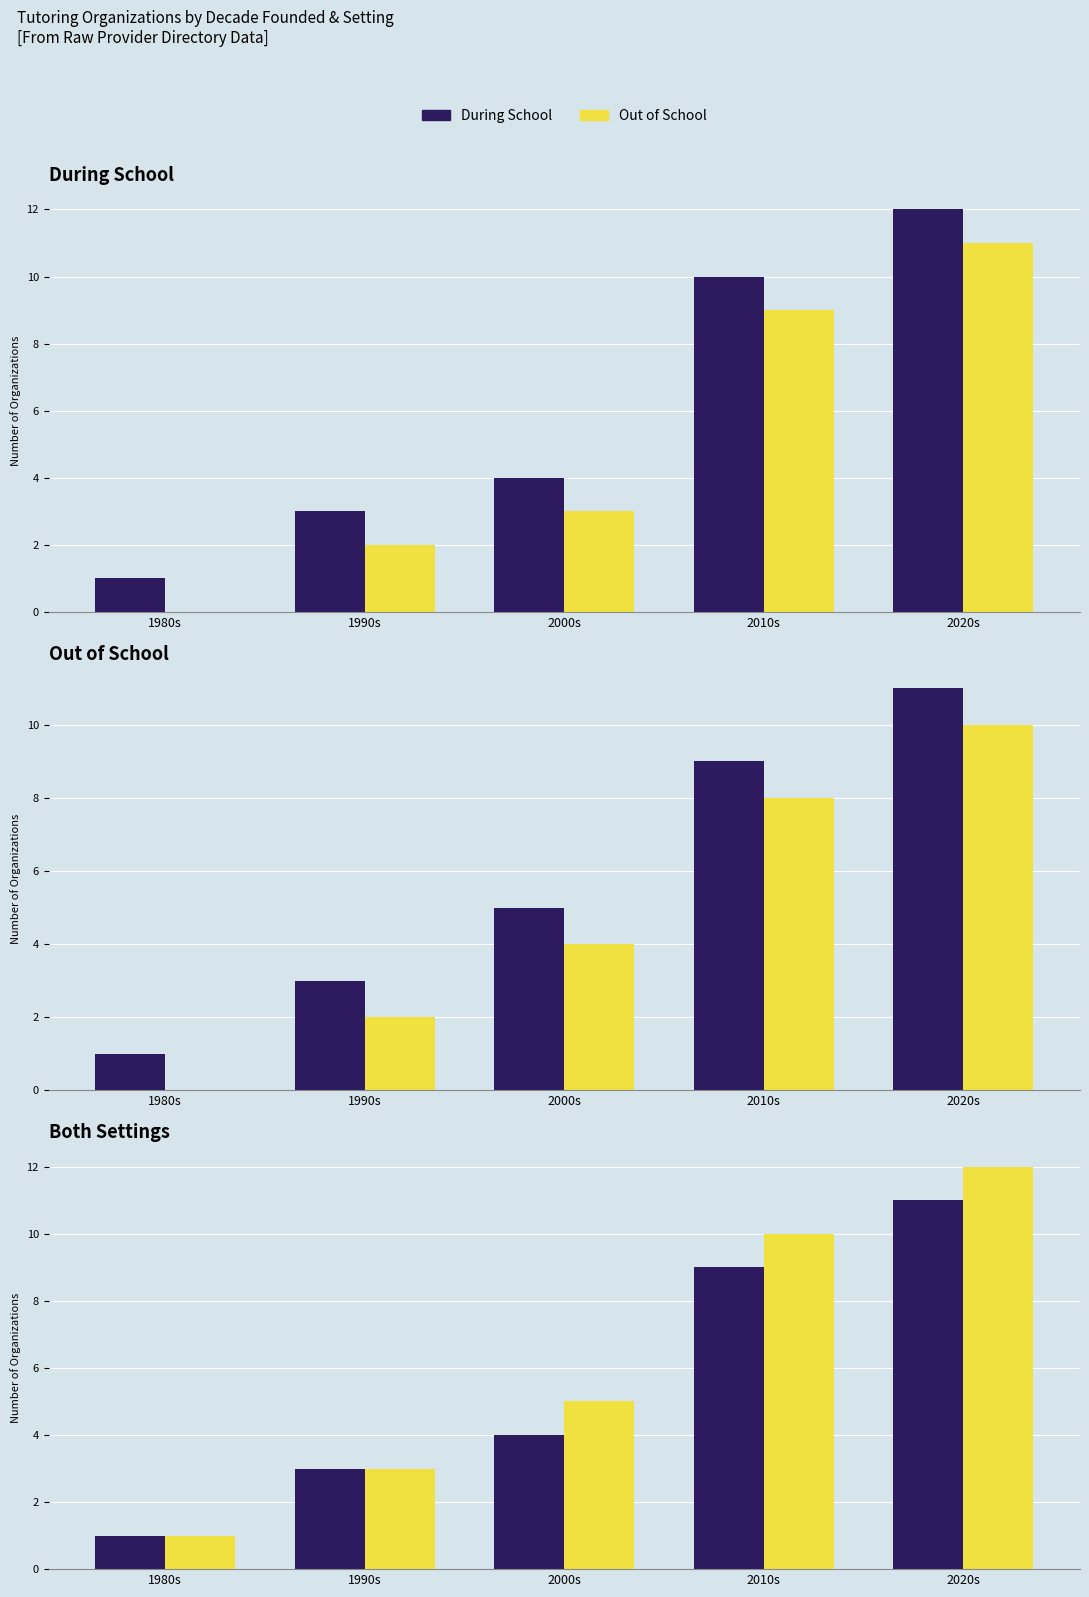

At how many categories does at least one series exceed 1?

4